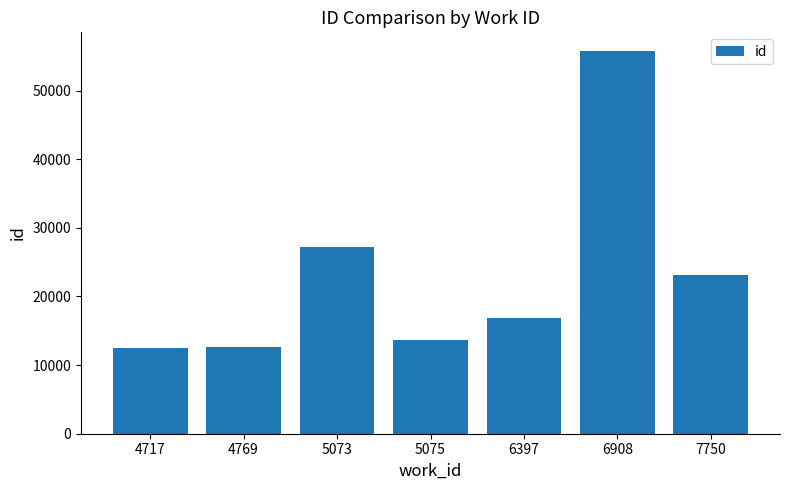

The chart shows a value of 12441 at 4717. True or false?

True